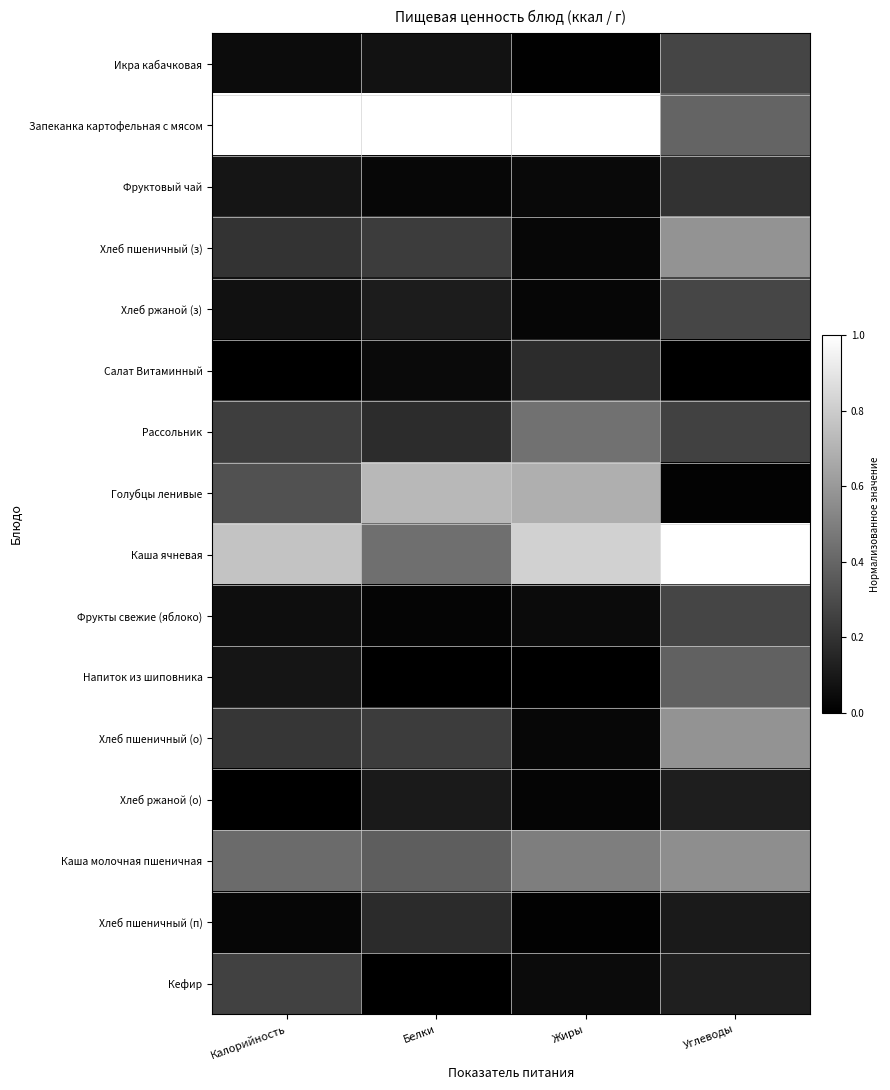

What is the total value across all series at Калорийность?

3.8